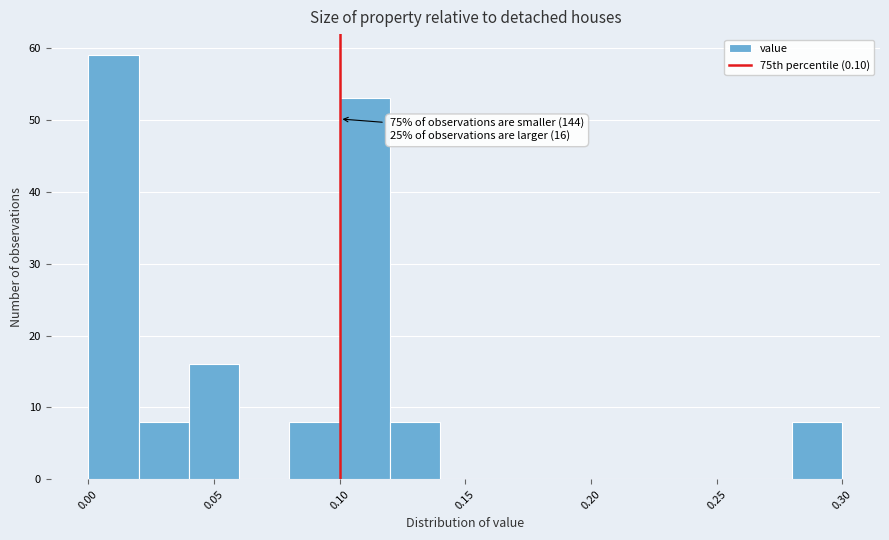

Over which range of the x-axis is the bar tallest?

0.00 to 0.02